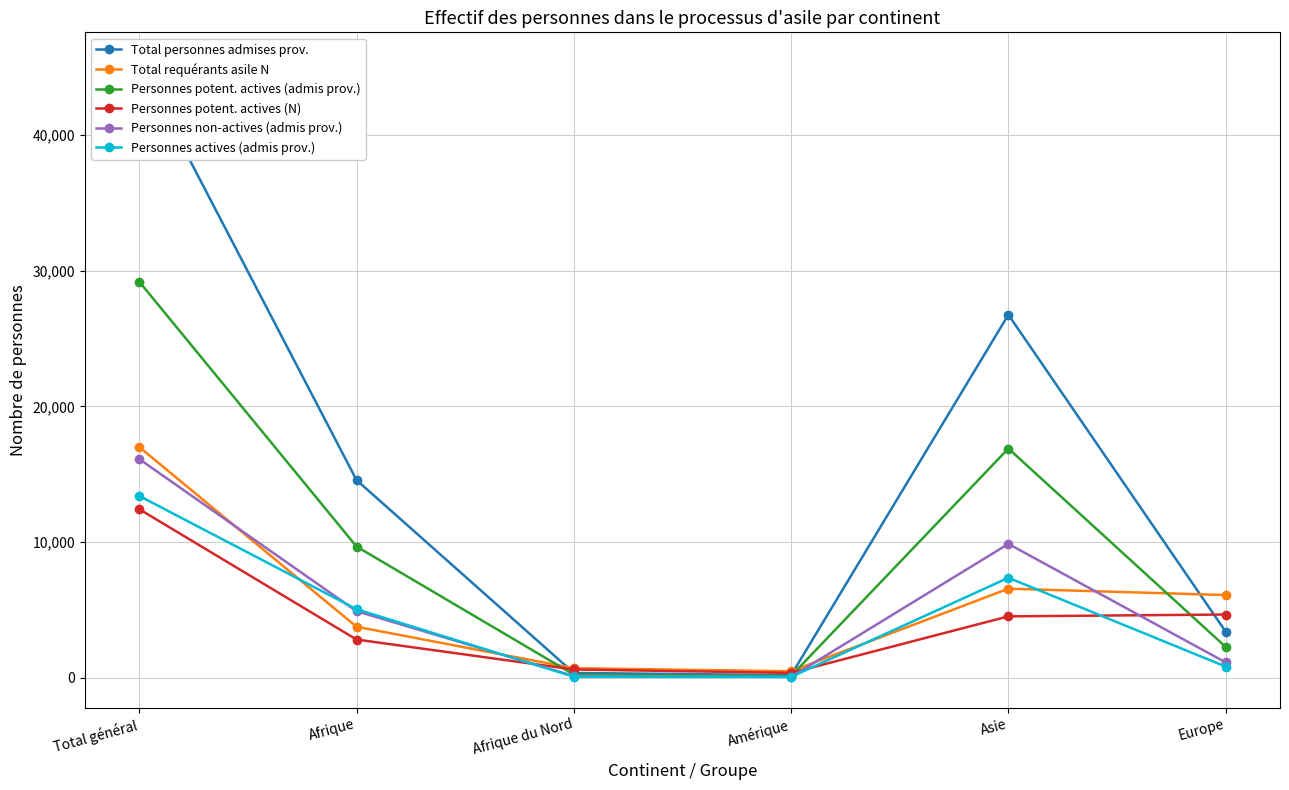

How many intersections are there between Total personnes admises prov. and Personnes potent. actives (N)?

3